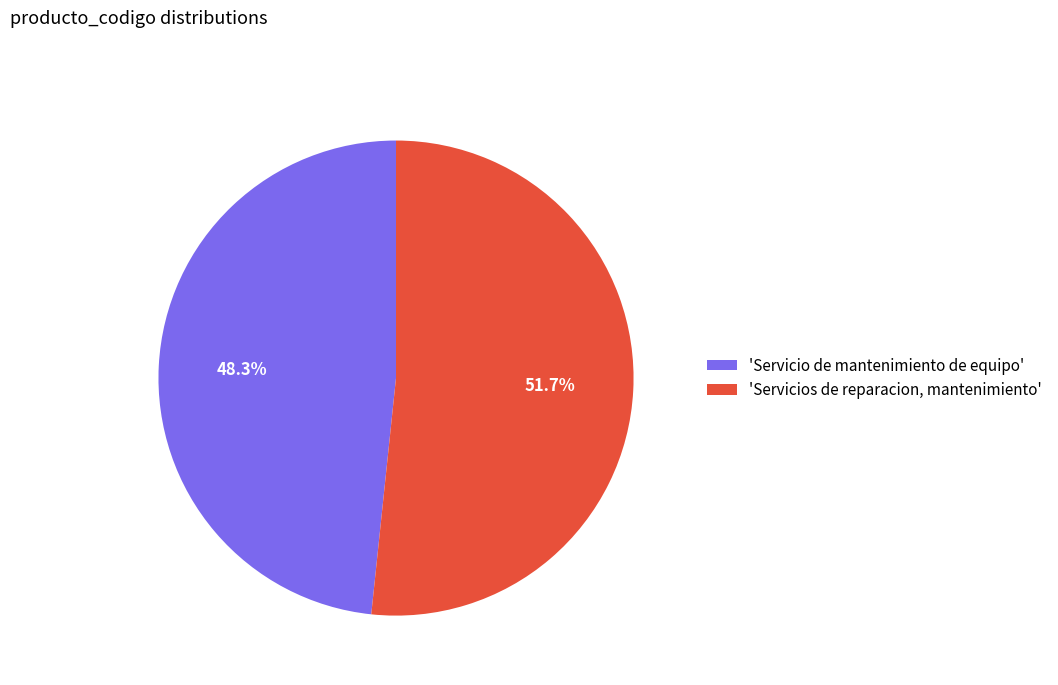

To the nearest percent, what is the difference between the largest and smallest slice percentages?

3%